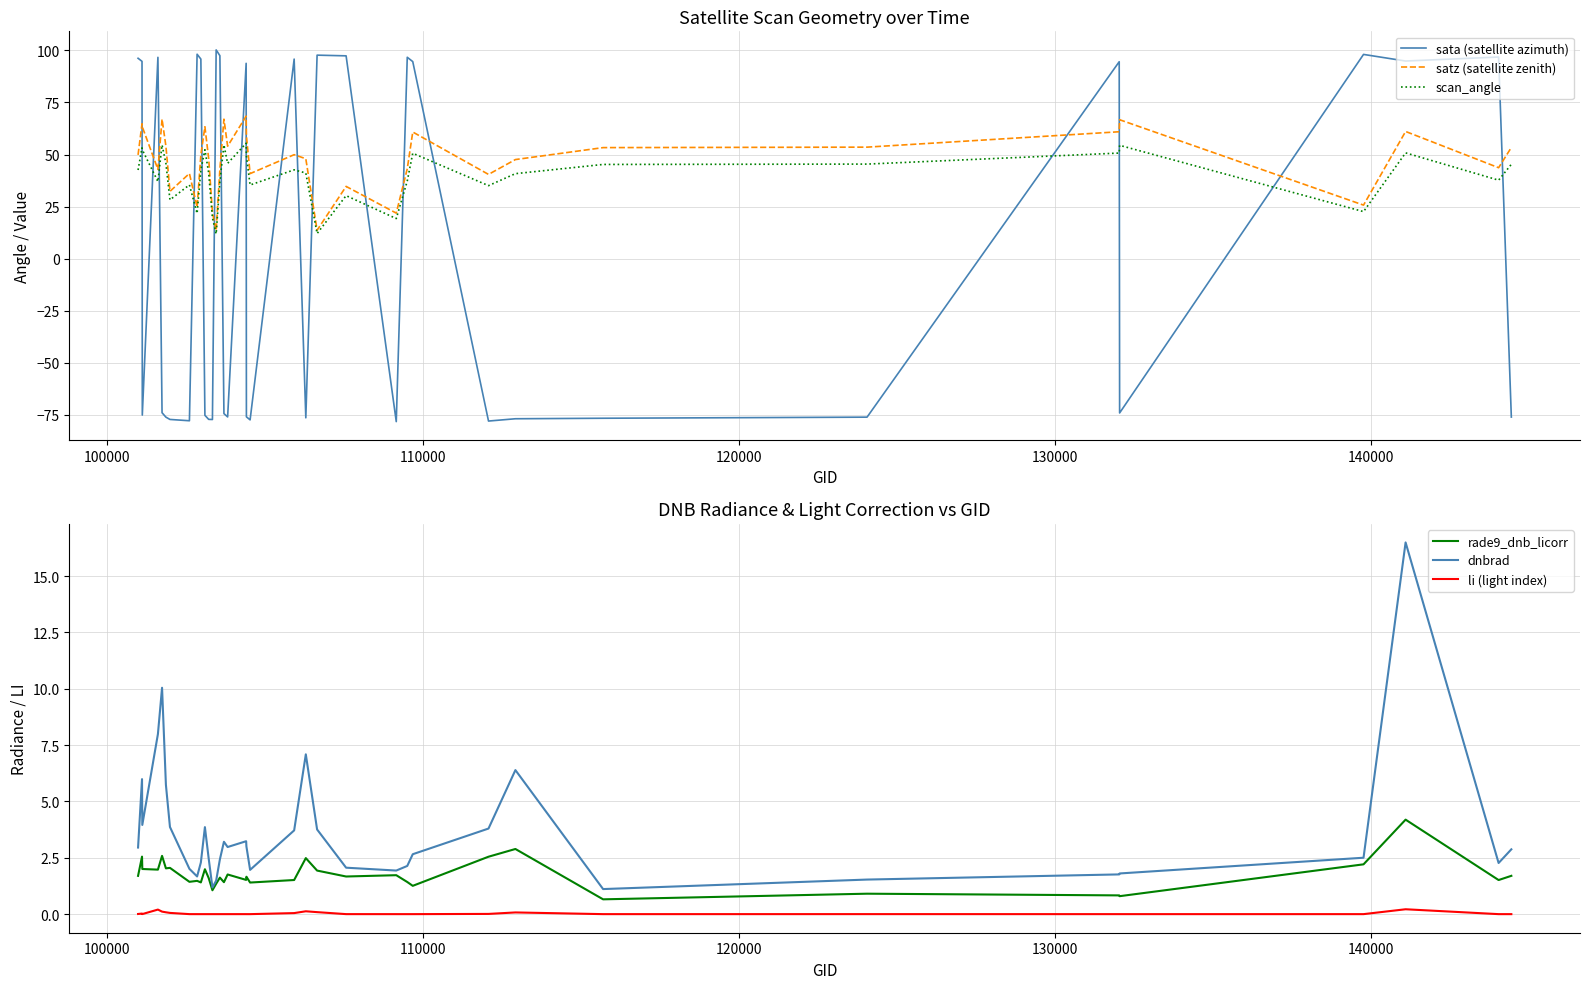

What is the lowest value of the dnbrad series?

1.1